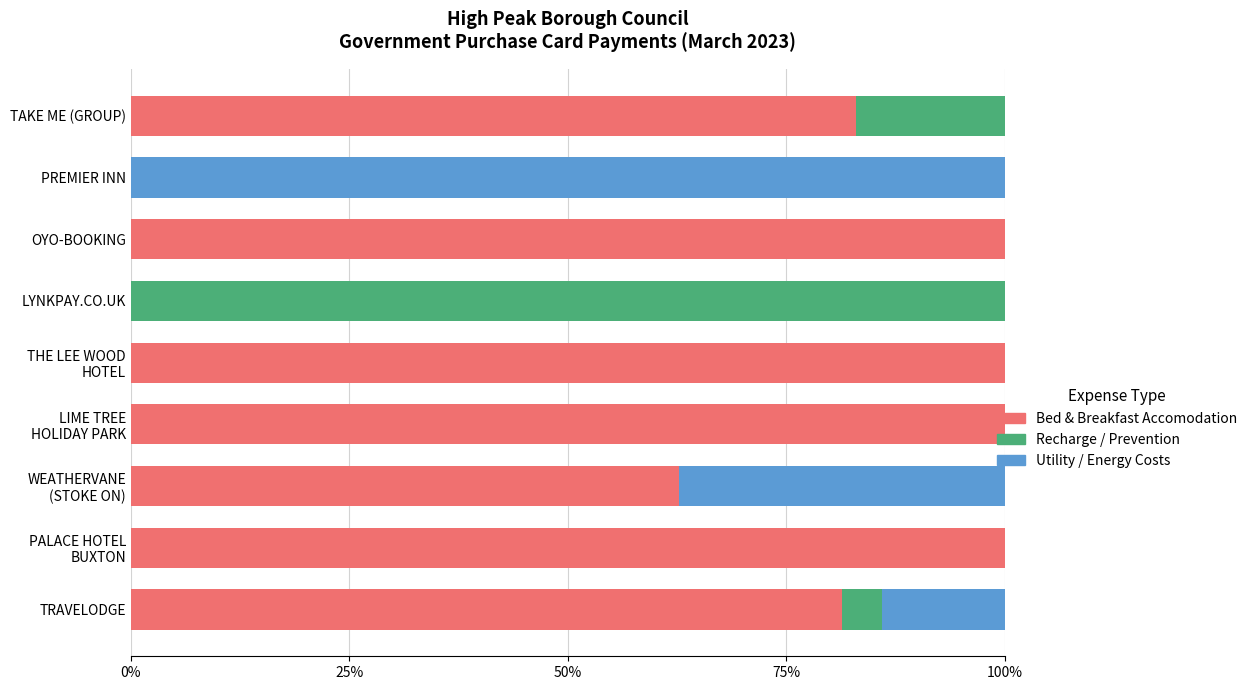

What are all the series names shown in the legend?

Bed & Breakfast Accomodation, Recharge / Prevention, Utility / Energy Costs